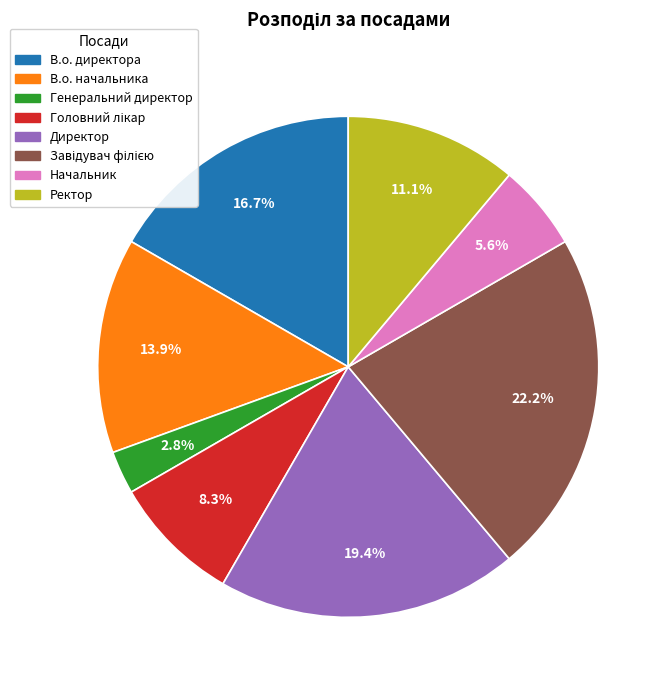

Which slice is the smallest?

Генеральний директор